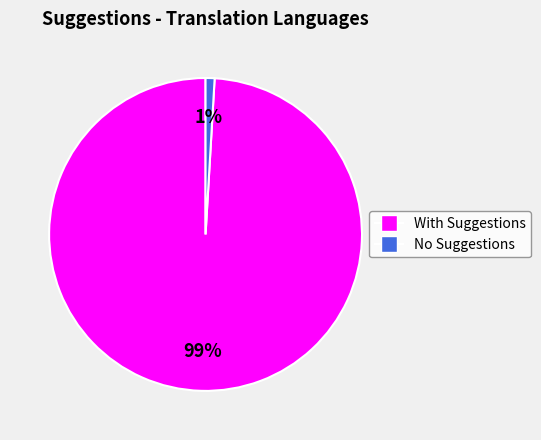

To the nearest percent, what percentage of the pie is With Suggestions?

99%